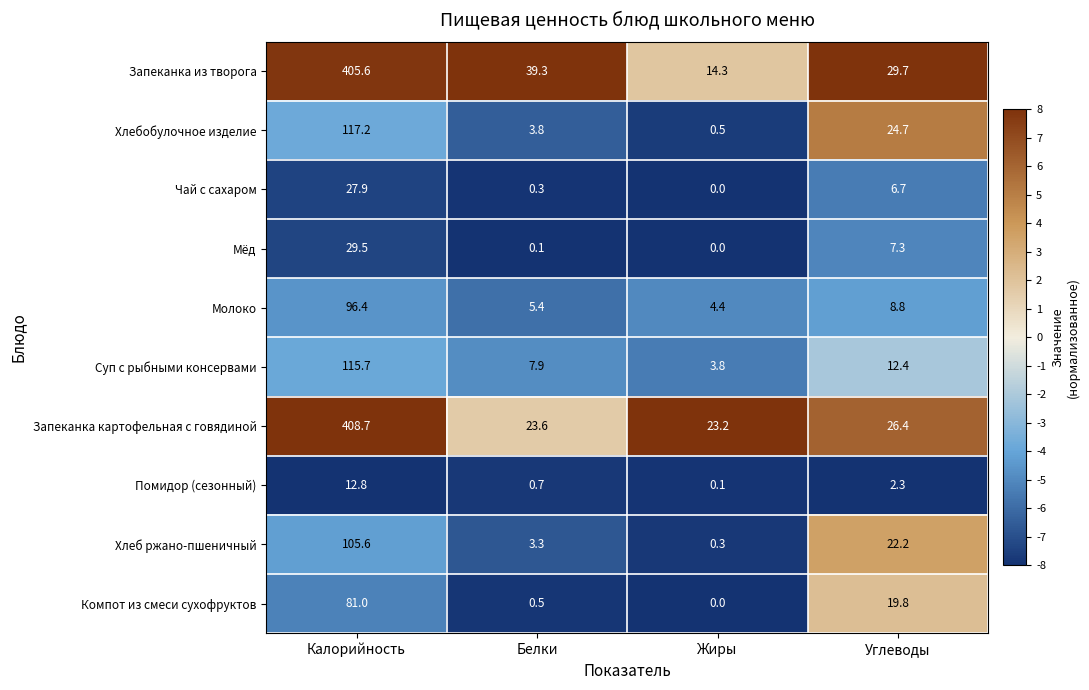

What is the difference between the maximum and second lowest values in the Чай с сахаром series?

27.6